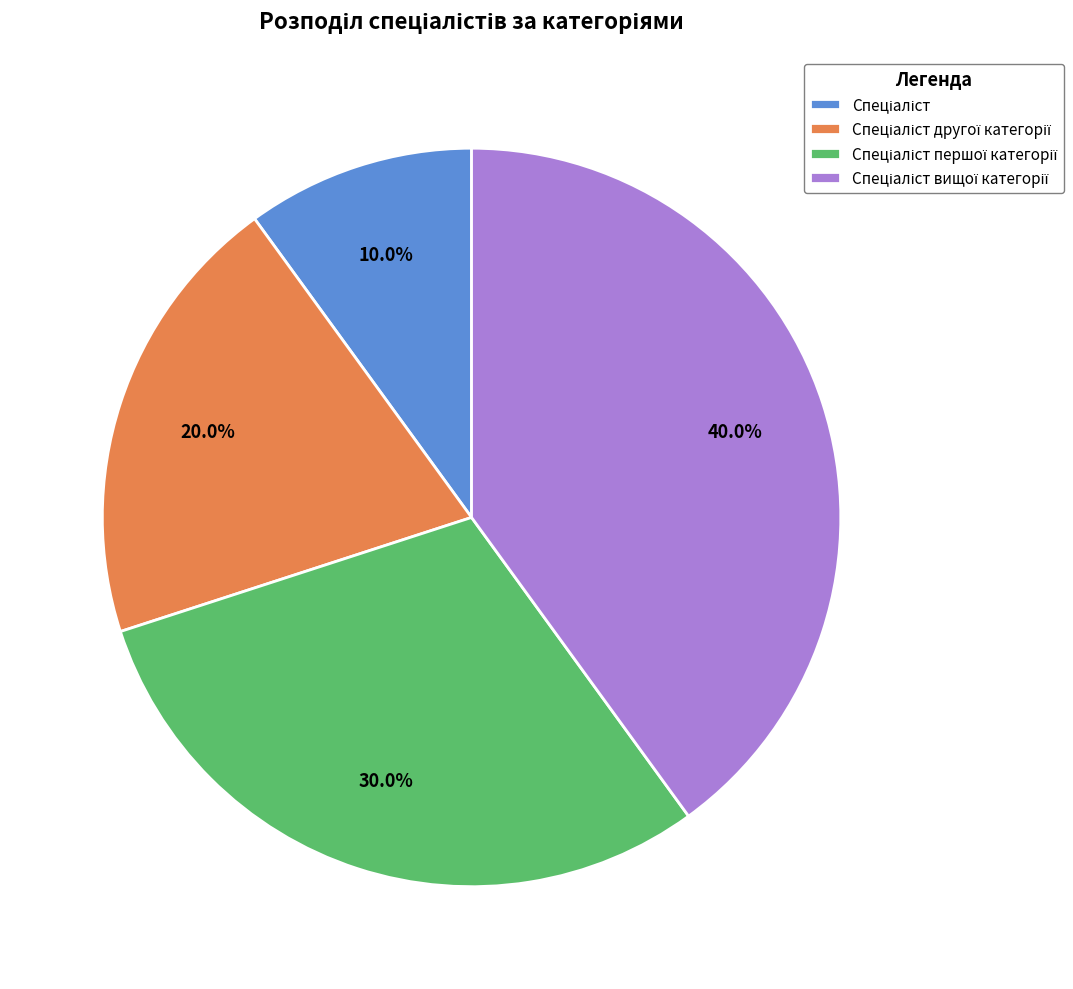

Is there any slice that represents more than half of the pie?

No